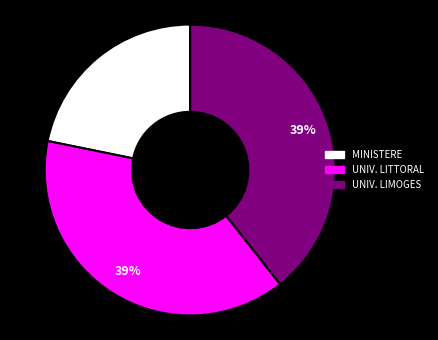

Is there any slice that represents more than half of the pie?

No